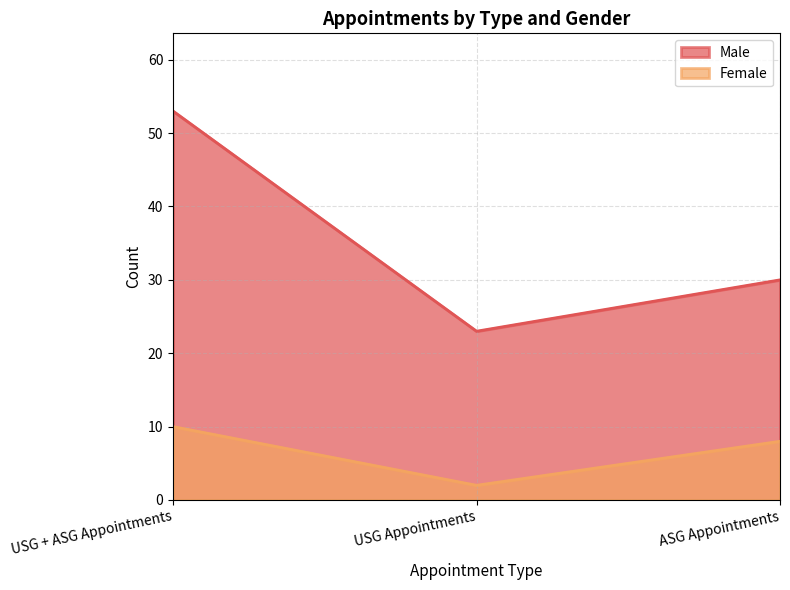

Which category has the lowest value in the Male series?

USG Appointments